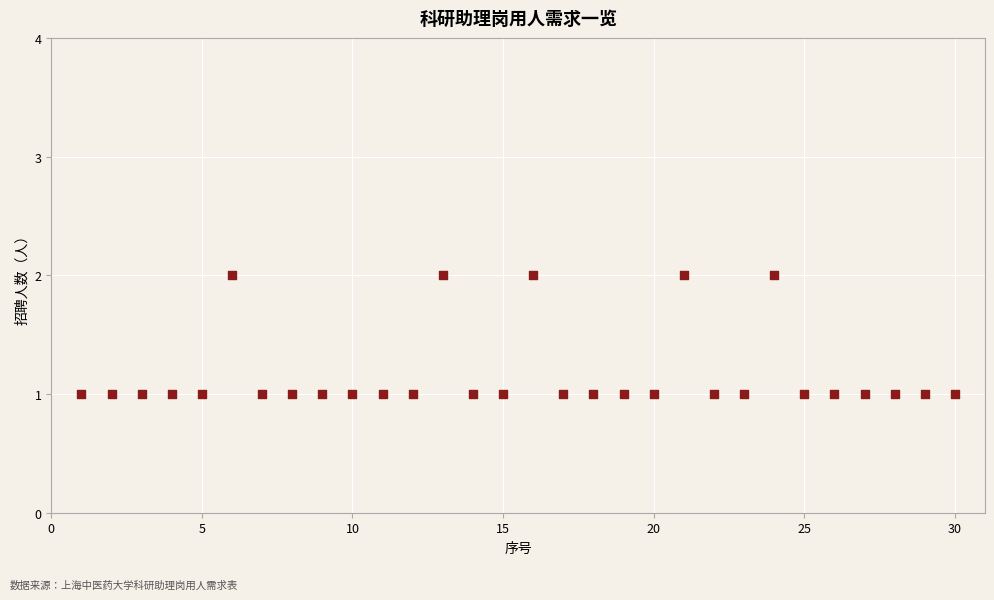

What is the range of X values (max minus min)?

29